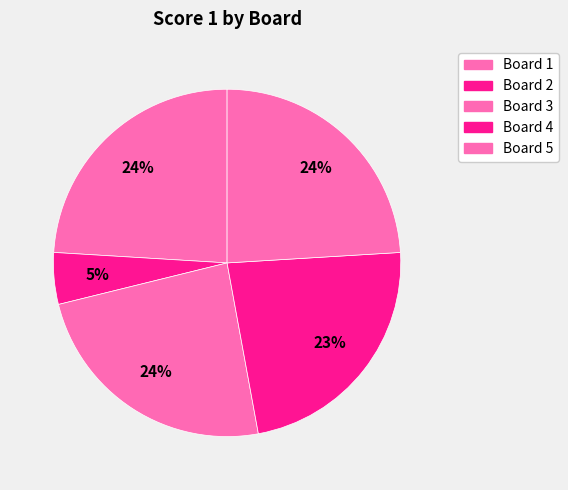

Do Board 3 and Board 4 together represent more than half of the pie?

No